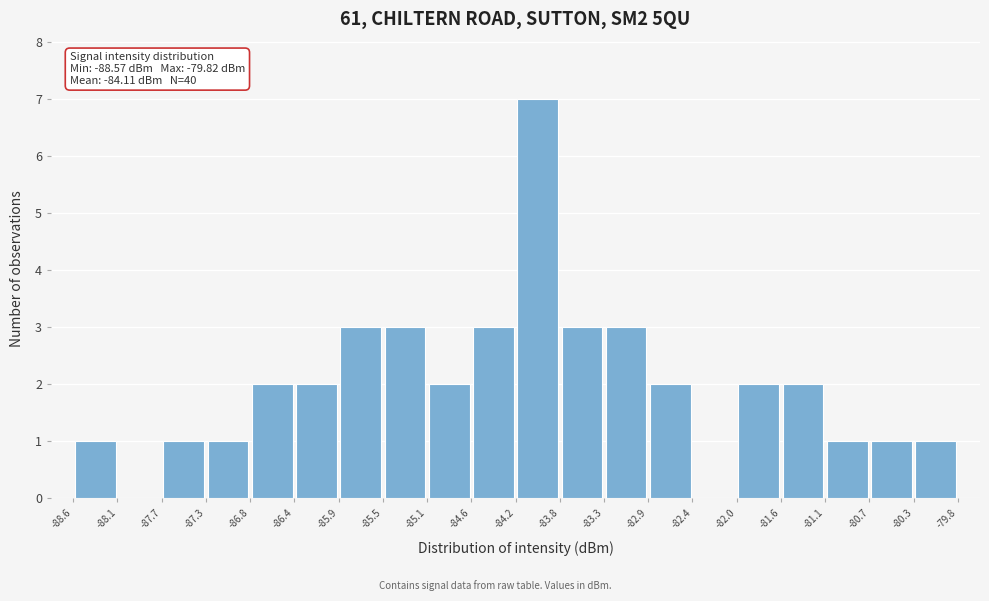

Which range on the x-axis has the tallest bar?

-84.2 to -83.8